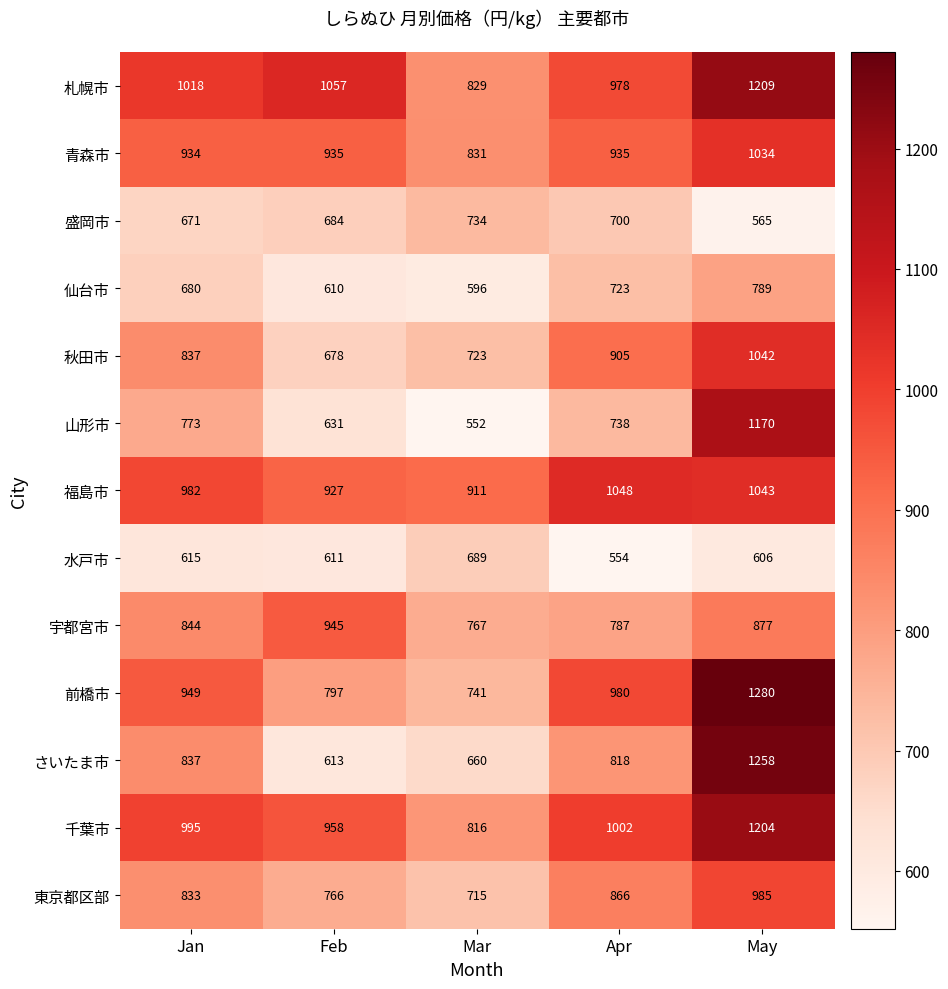

How many values in the 秋田市 series are below 837?

2